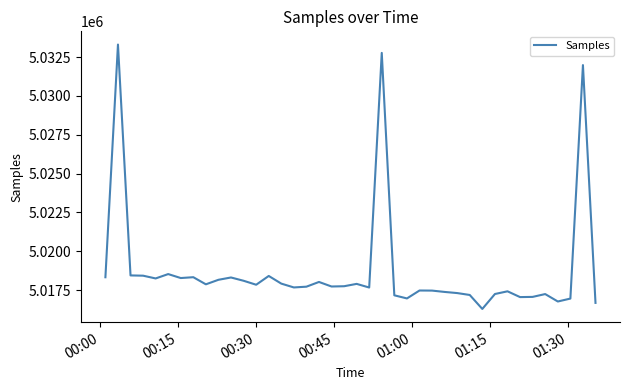

What is the difference between the maximum and minimum values?

17010